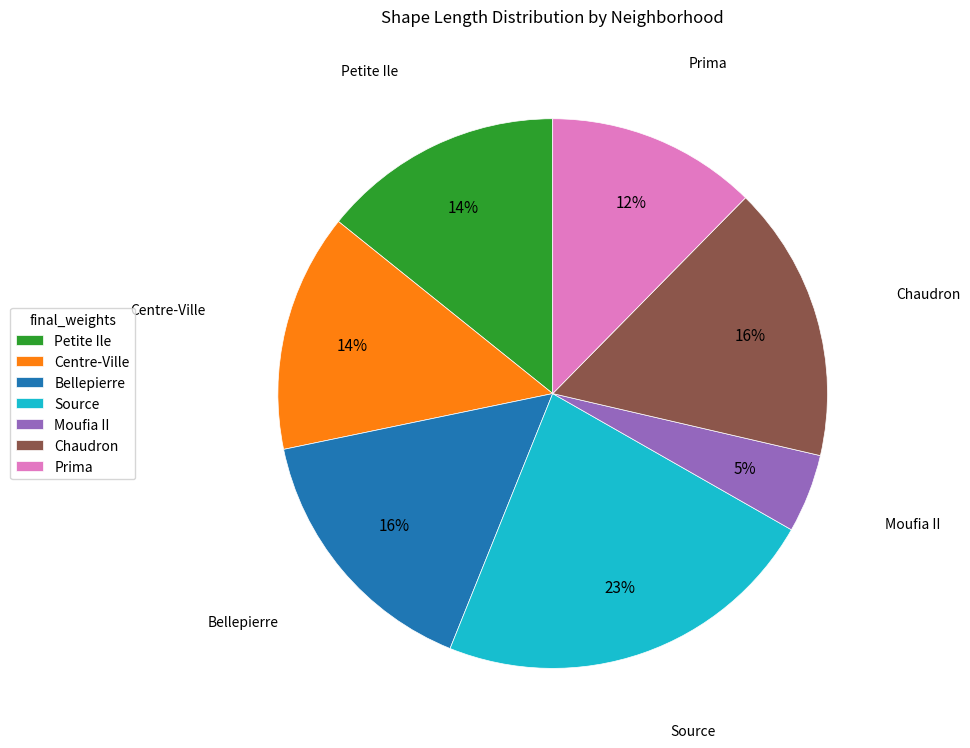

True or false: Centre-Ville accounts for 14% of the total.

True